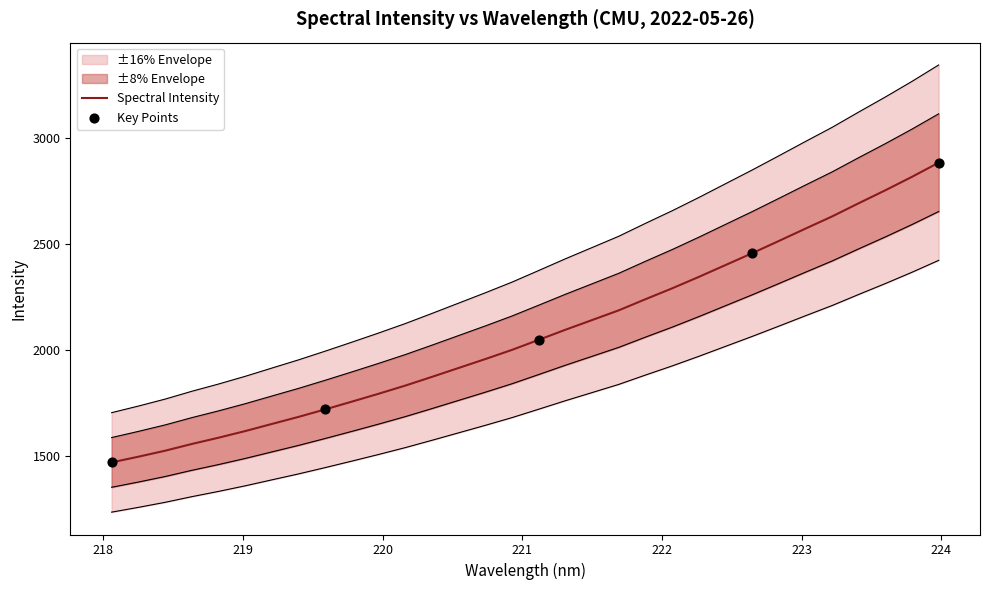

Approximately how many times larger is the value at 218.0596 compared to 218.6332?

0.9